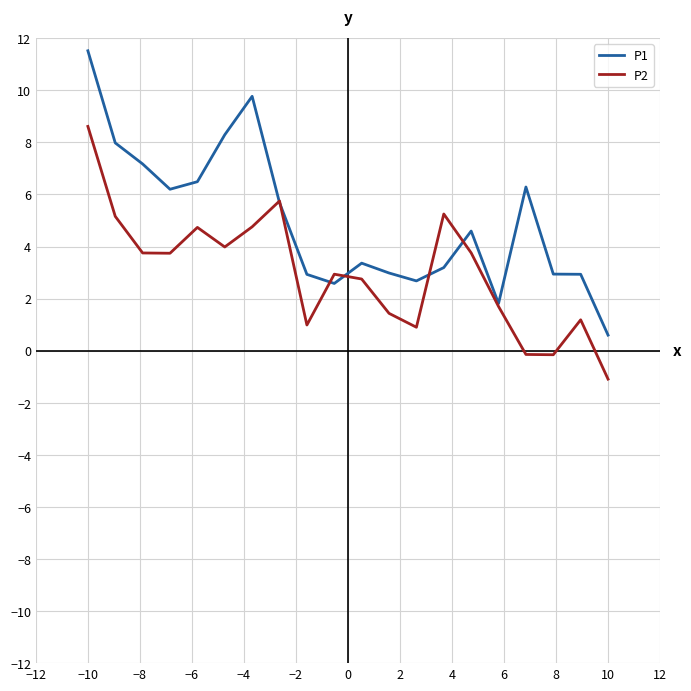

Rank the series by their average value, from highest to lowest.

P1, P2